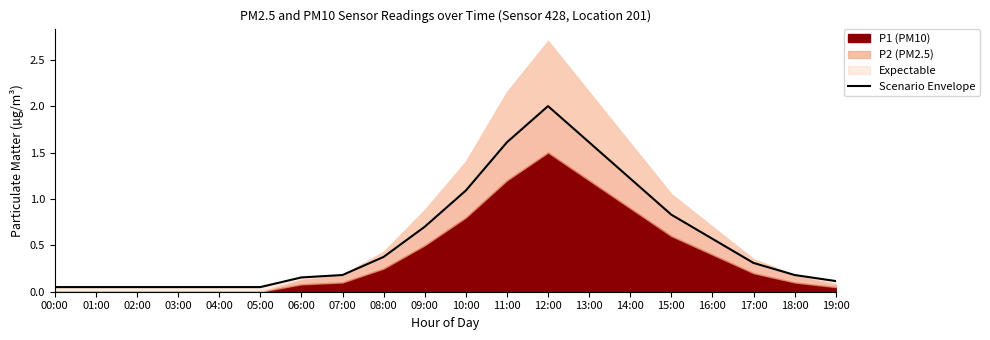

True or false: the data shows 0.3 at 17:00.

True